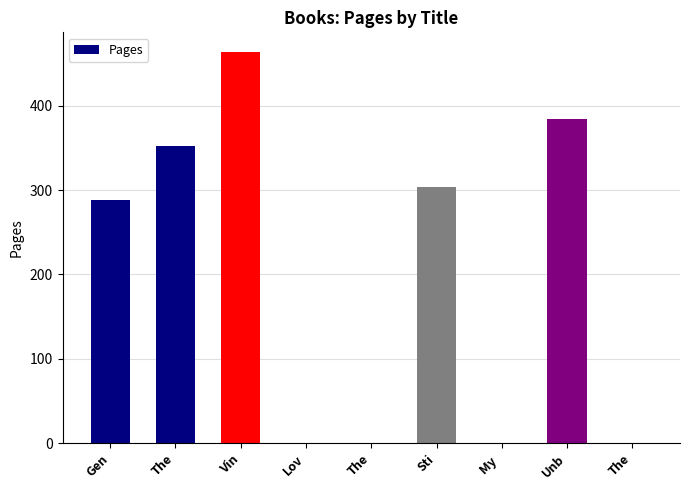

How many series are shown in this chart?

1